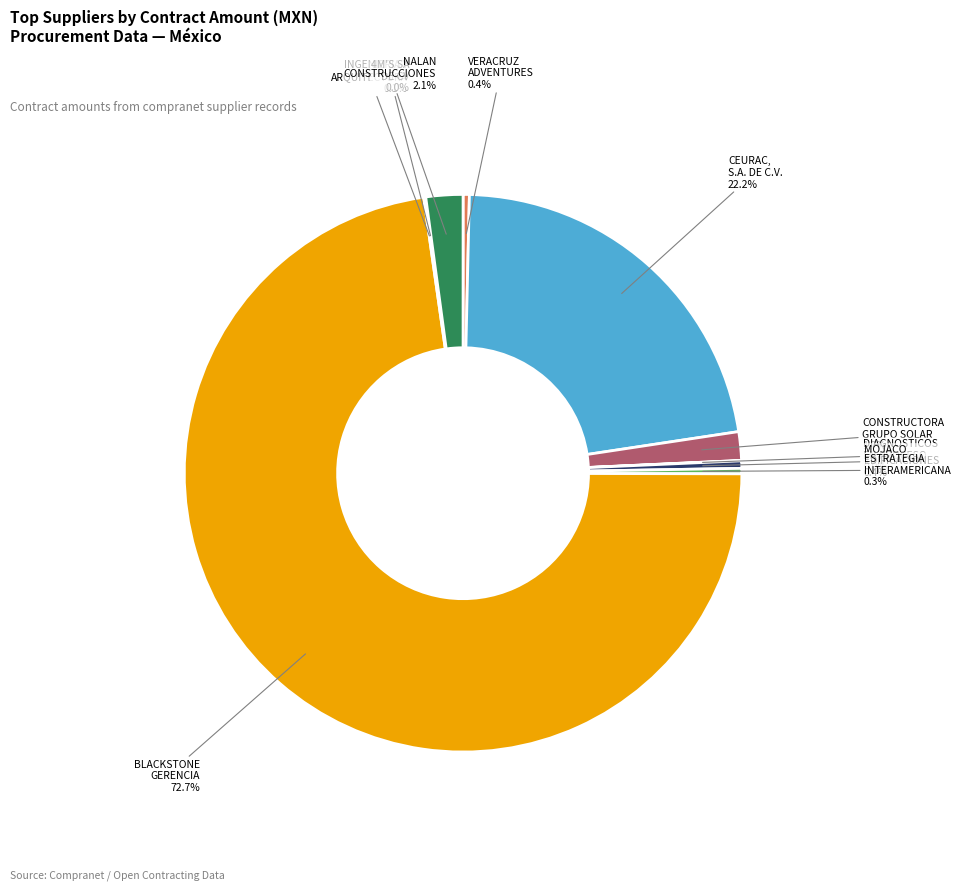

Is BLACKSTONE GERENCIA the majority of the pie?

Yes